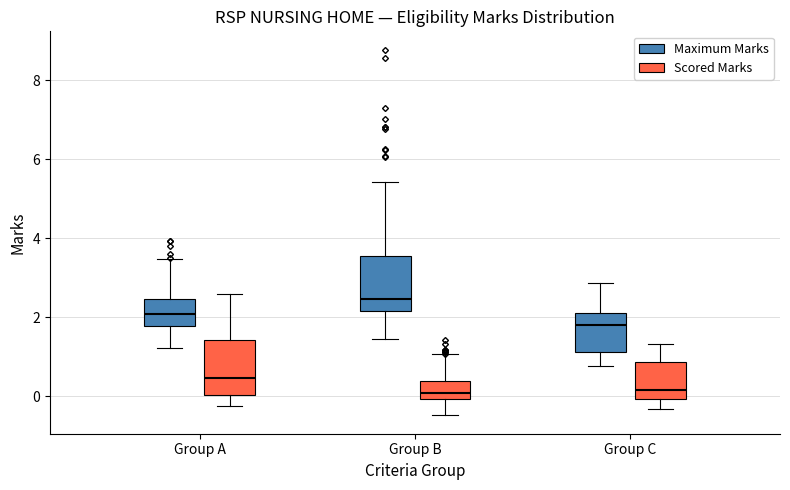

Reading left to right, transcribe this box plot: for each box, give where its median line is, the range the box spans, and where its two whiskers end, as read against the y-axis. The values are not printed on the chart, so give them approximately, as read against the axis.

Group A (Maximum Marks): median 2.0, box 1.8 to 2.4, whiskers 1.2 to 3.4
Group A (Scored Marks): median 0.4, box 0.0 to 1.4, whiskers -0.2 to 2.6
Group B (Maximum Marks): median 2.4, box 2.2 to 3.6, whiskers 1.4 to 5.4
Group B (Scored Marks): median 0.0 (just above the box's lower edge), box 0.0 to 0.4, whiskers -0.4 to 1.0
Group C (Maximum Marks): median 1.8, box 1.2 to 2.0, whiskers 0.8 to 2.8
Group C (Scored Marks): median 0.2, box 0.0 to 0.8, whiskers -0.4 to 1.4